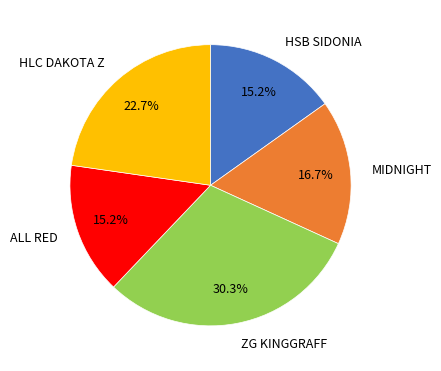

Does MIDNIGHT represent more than half of the total?

No